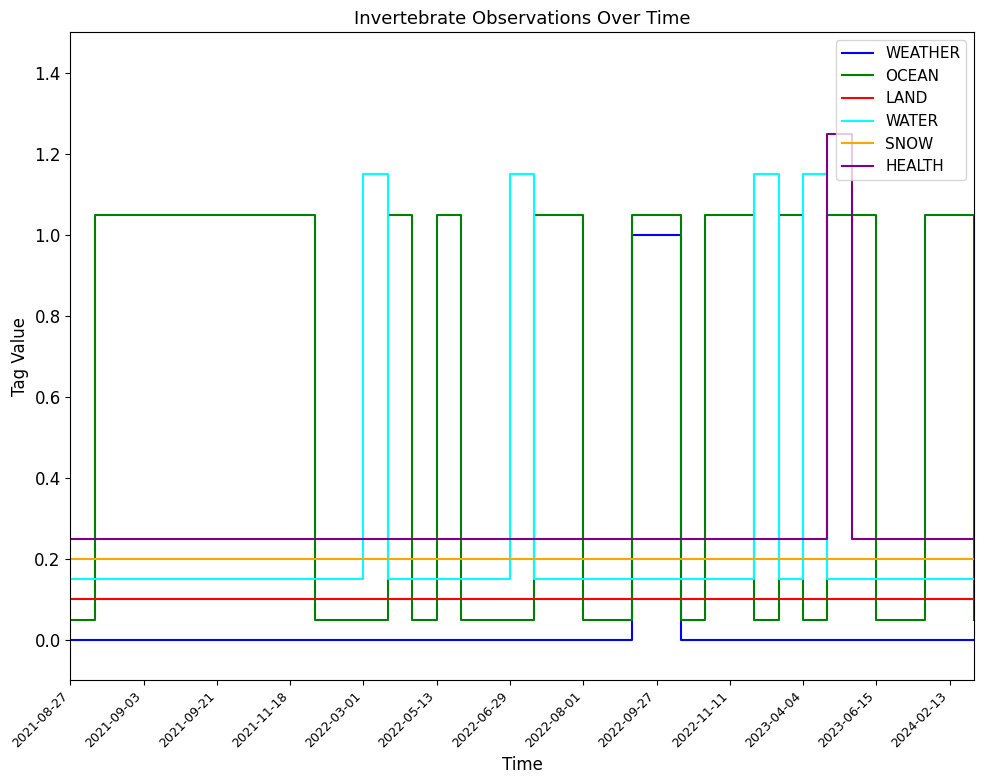

Which series has the largest total across all categories?

OCEAN